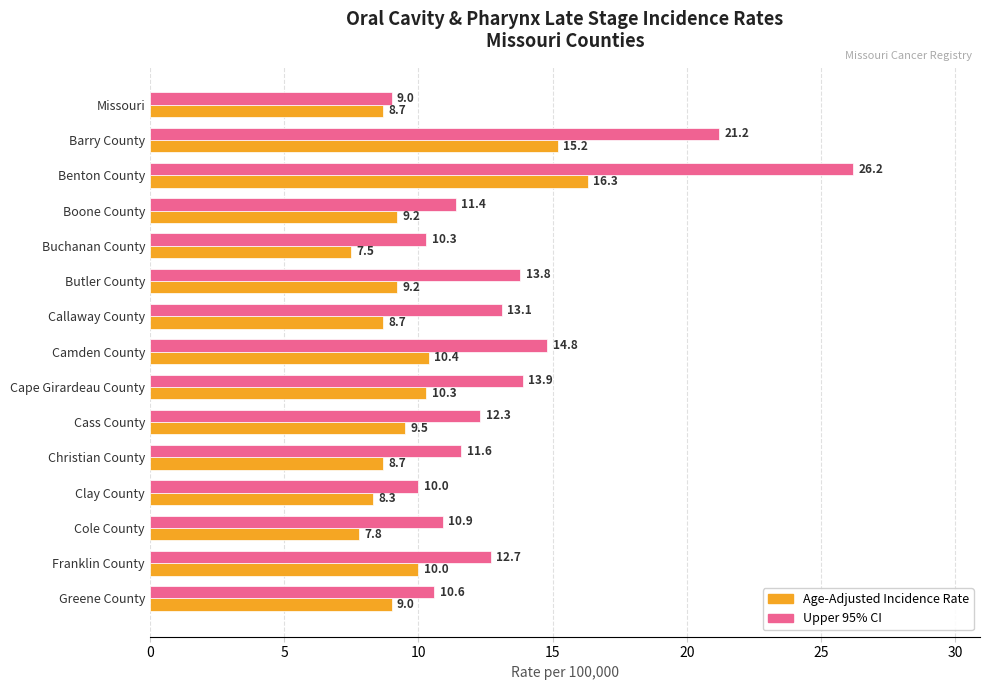

How many data points in Age-Adjusted Incidence Rate are less than 9?

6